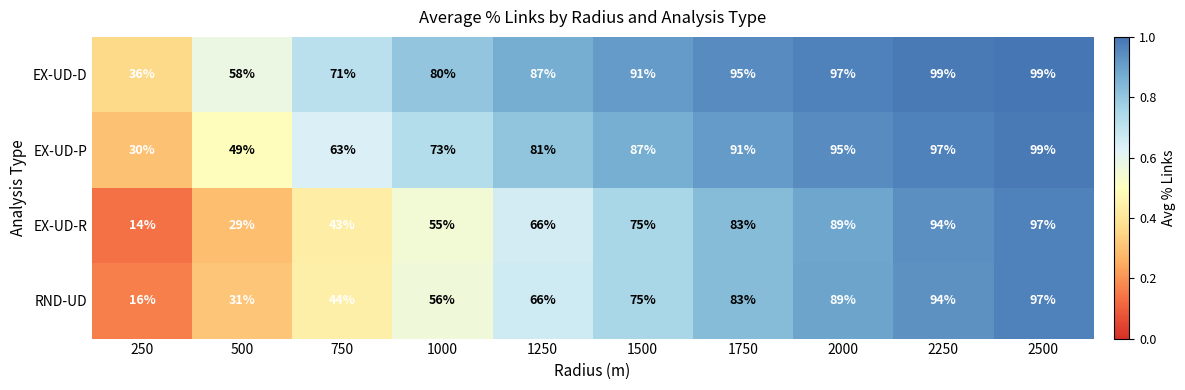

List the labels in order of EX-UD-R value, largest first.

2500, 2250, 2000, 1750, 1500, 1250, 1000, 750, 500, 250